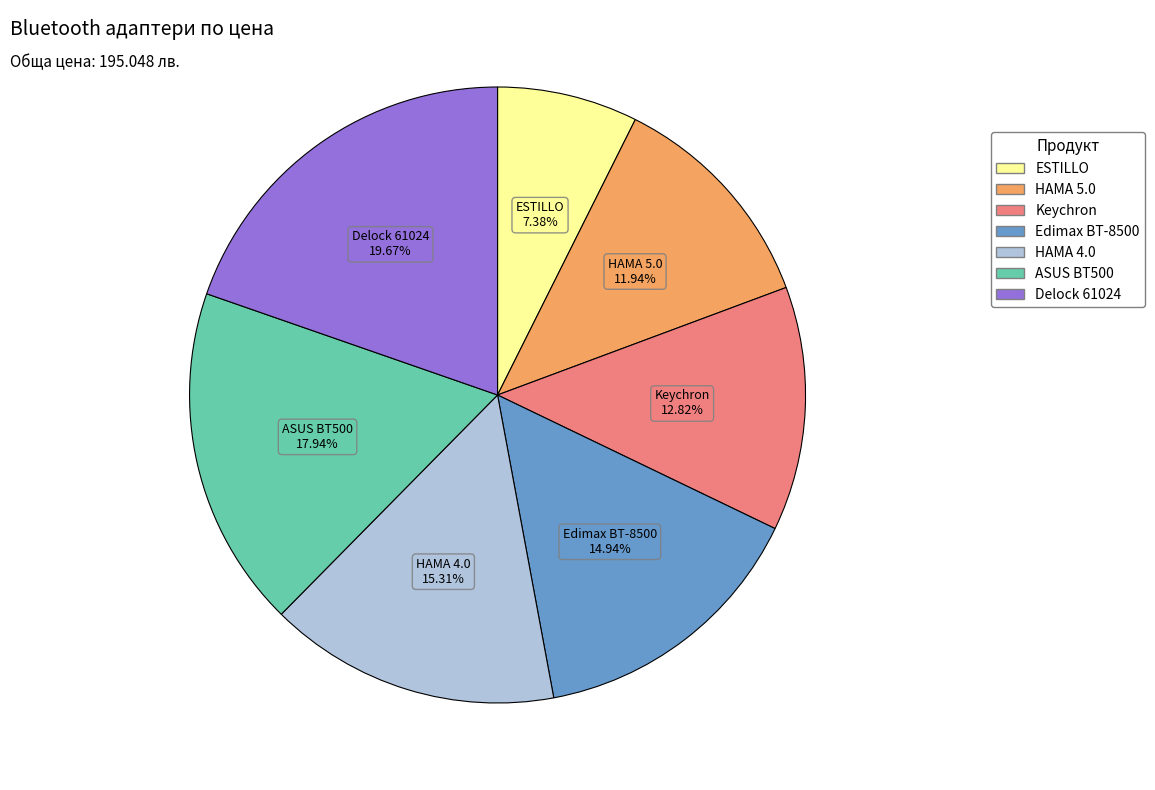

Between ASUS BT500 and Keychron, which is larger?

ASUS BT500